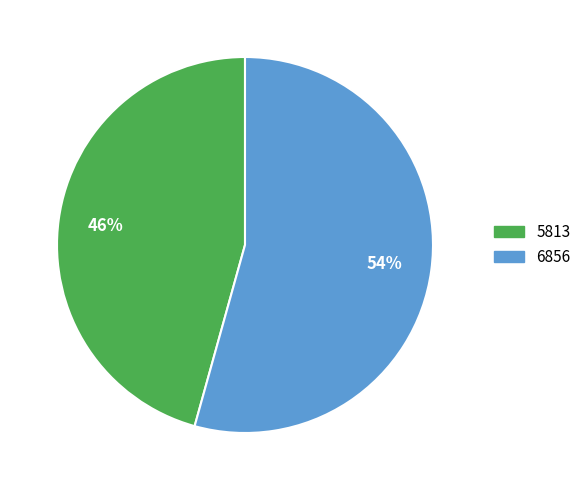

Which category has the smallest portion of the pie?

5813